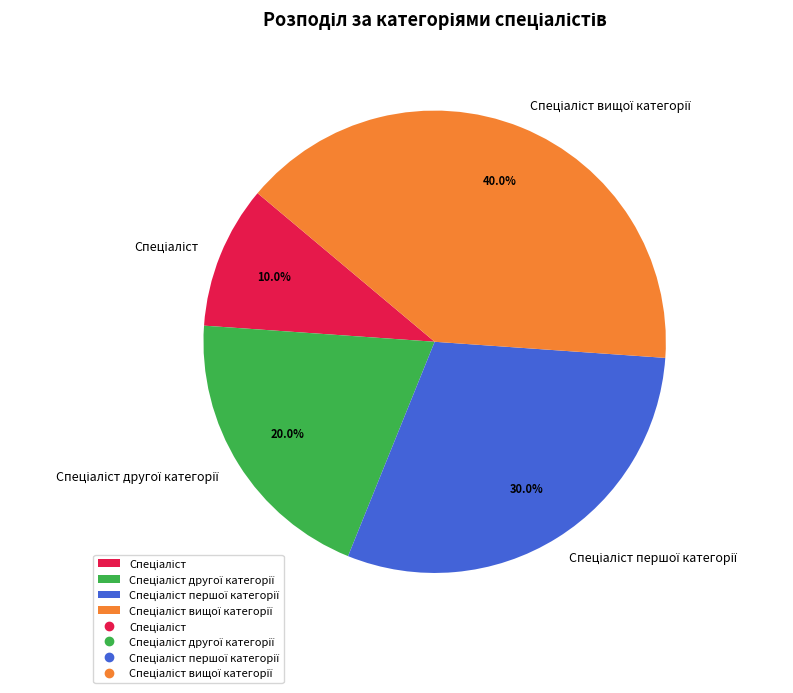

Does any single category account for the majority?

No